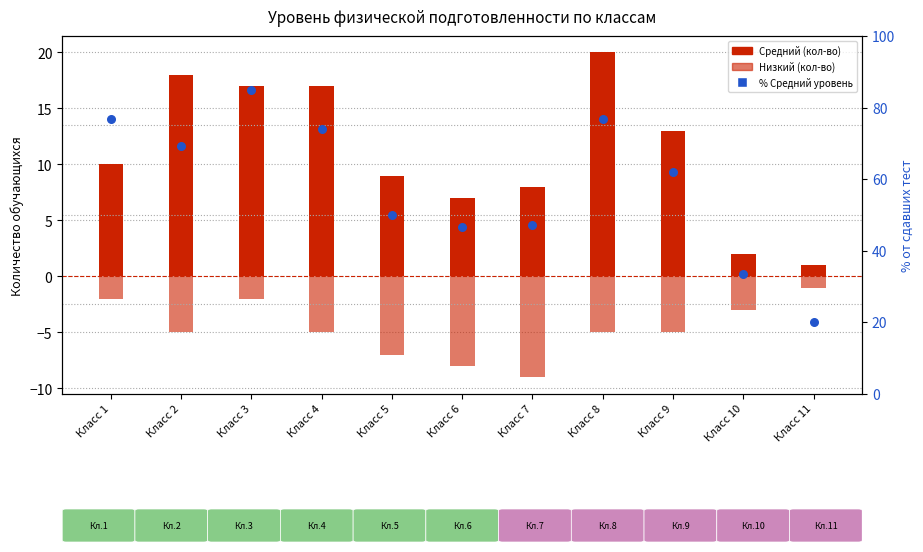

Which series contains the lowest Y value?

Низкий (кол-во)